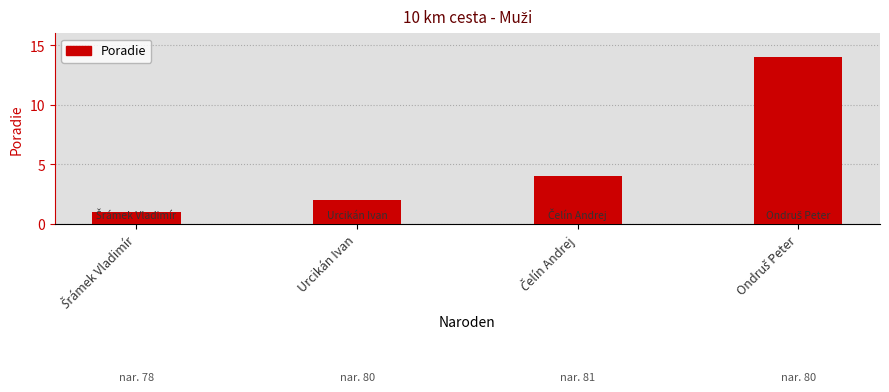

What is the value of the 1st bar from the left?

1